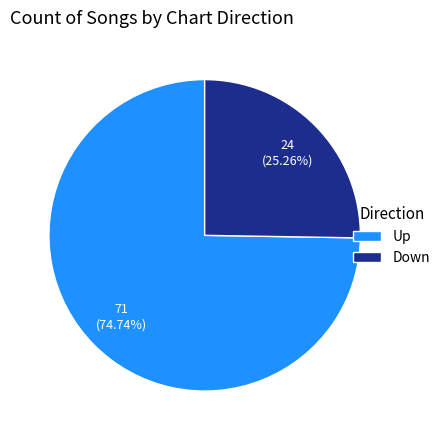

Count the number of slices in the pie.

2